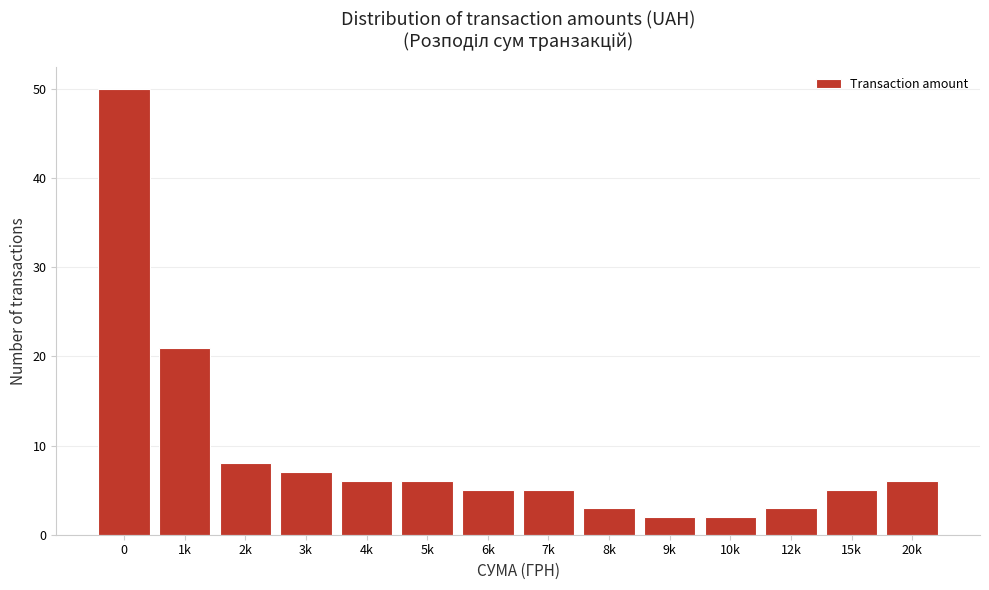

Reading left to right, what are all the values shown in this chart?

0=50	1k=21	2k=8	3k=7	4k=6	5k=6	6k=5	7k=5	8k=3	9k=2	10k=2	12k=3	15k=5	20k=6